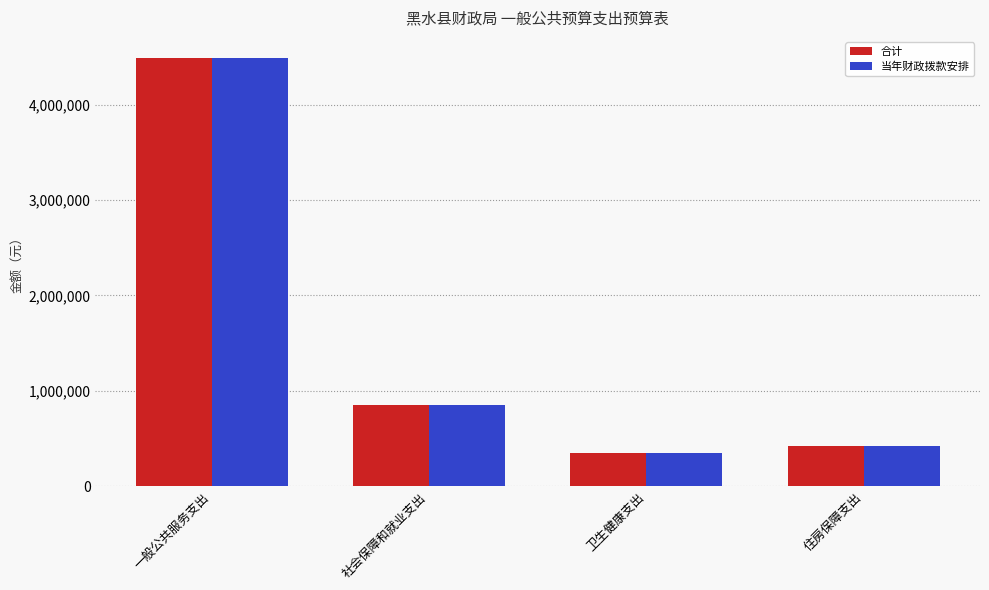

What is the maximum value for 合计?

4485017.2